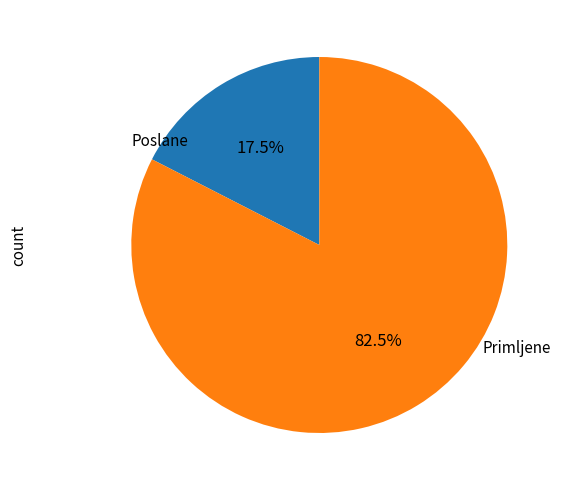

Is Primljene the majority of the pie?

Yes